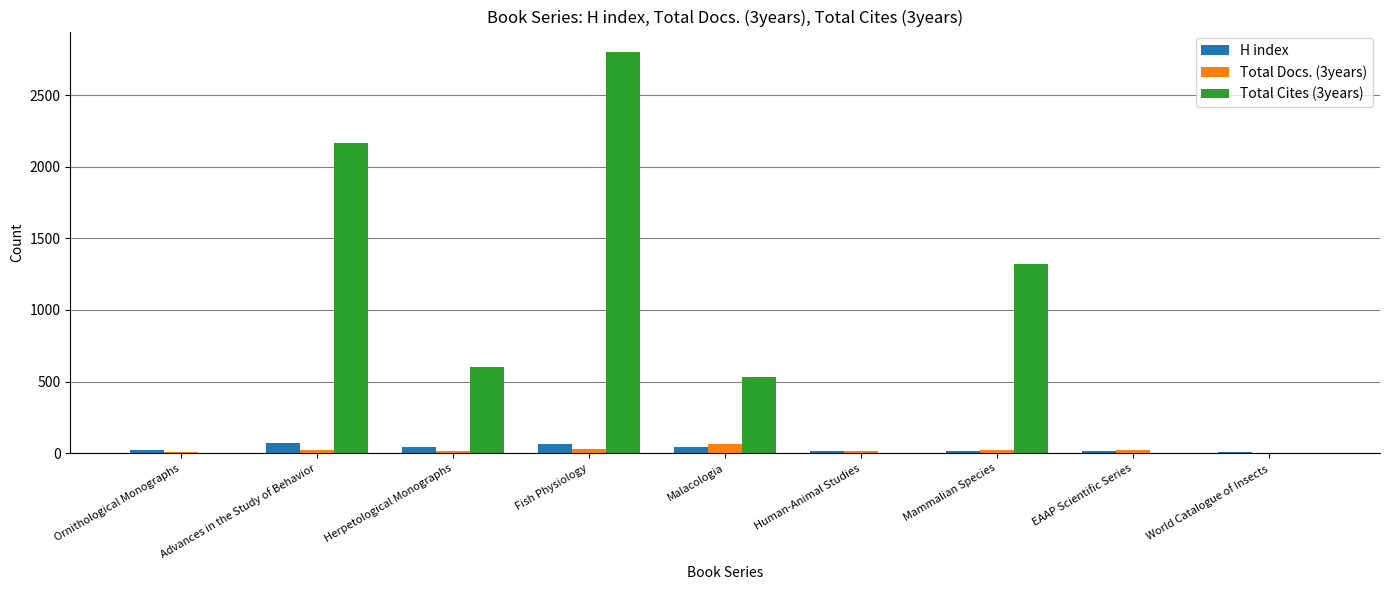

What are all the series names shown in the legend?

H index, Total Docs. (3years), Total Cites (3years)